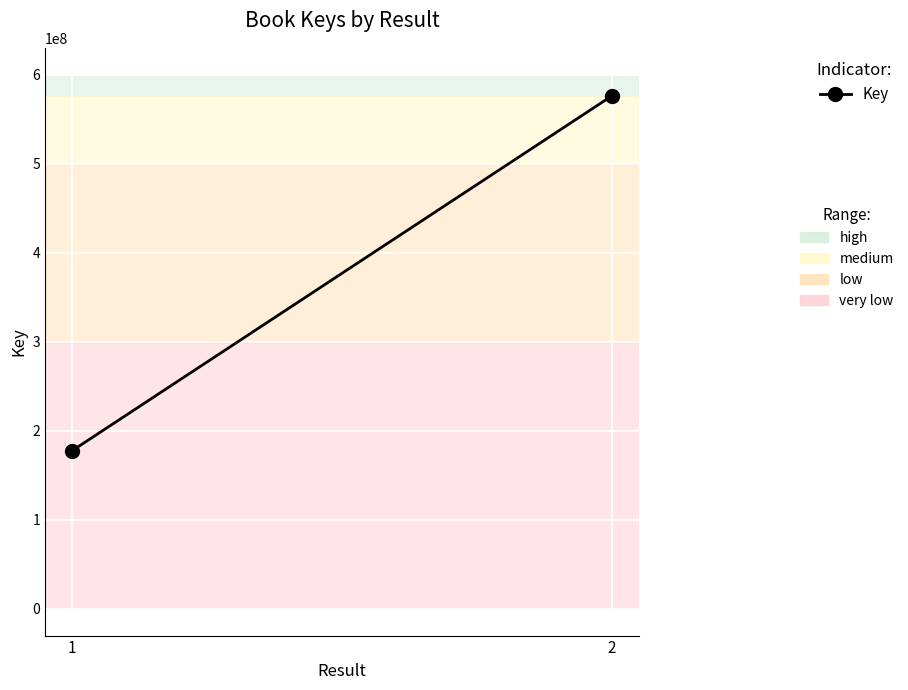

Approximately how many times larger is the value at 2 compared to 1?

3.2